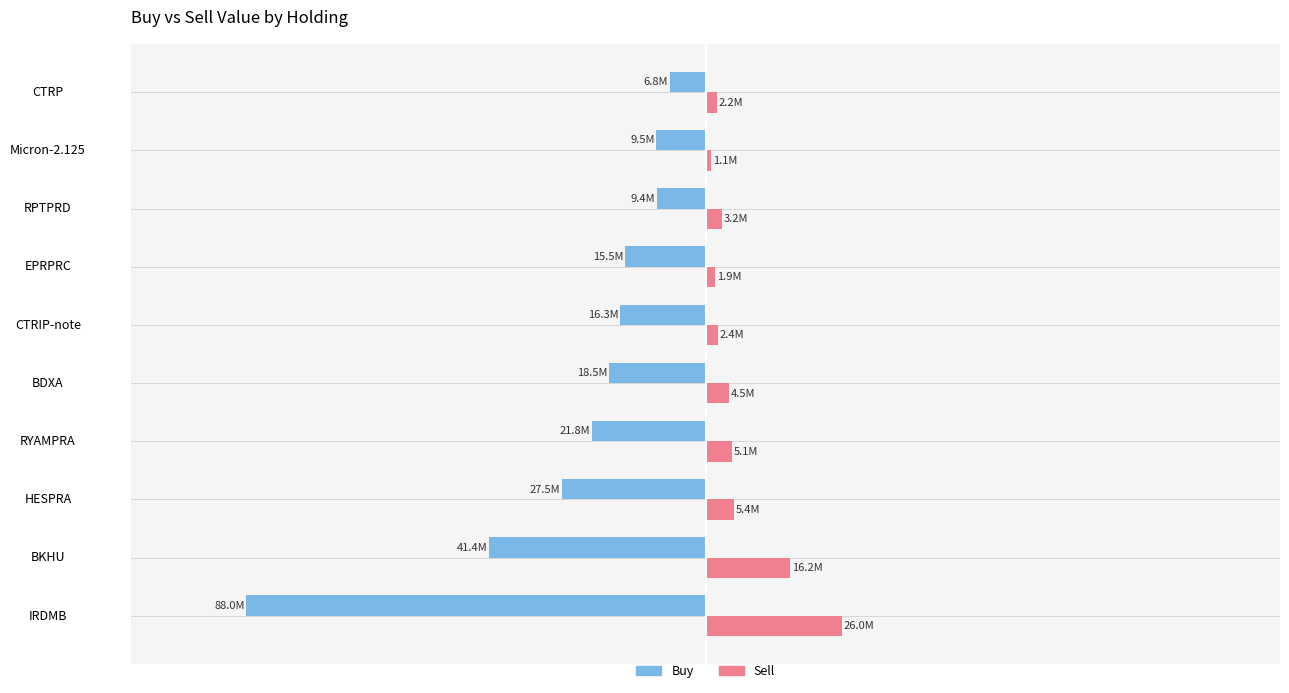

Which series has the widest spread of values?

Buy